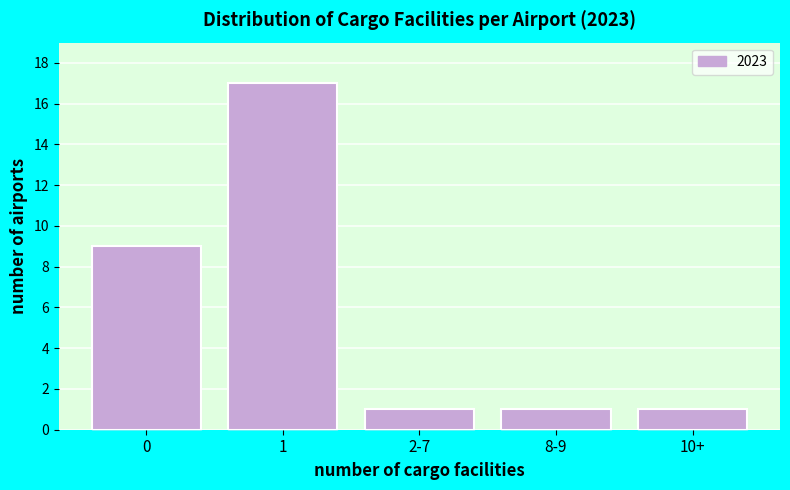

Reading left to right, what are all the values shown in this chart?

9	17	1	1	1